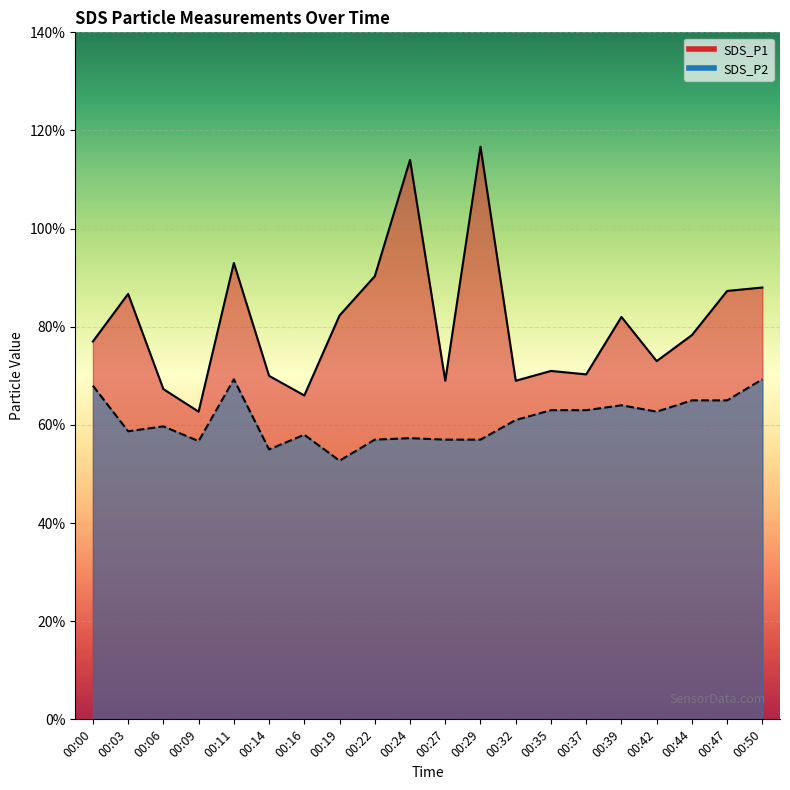

At 00:42, list the series in order from smallest to largest.

SDS_P2, SDS_P1